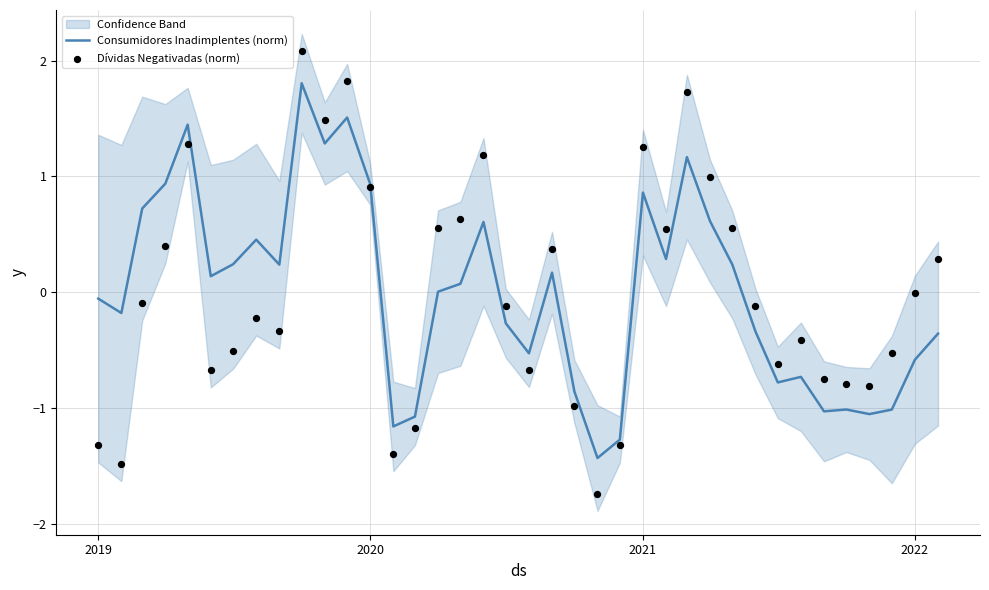

What is the minimum value for Consumidores Inadimplentes (norm)?

-1.4